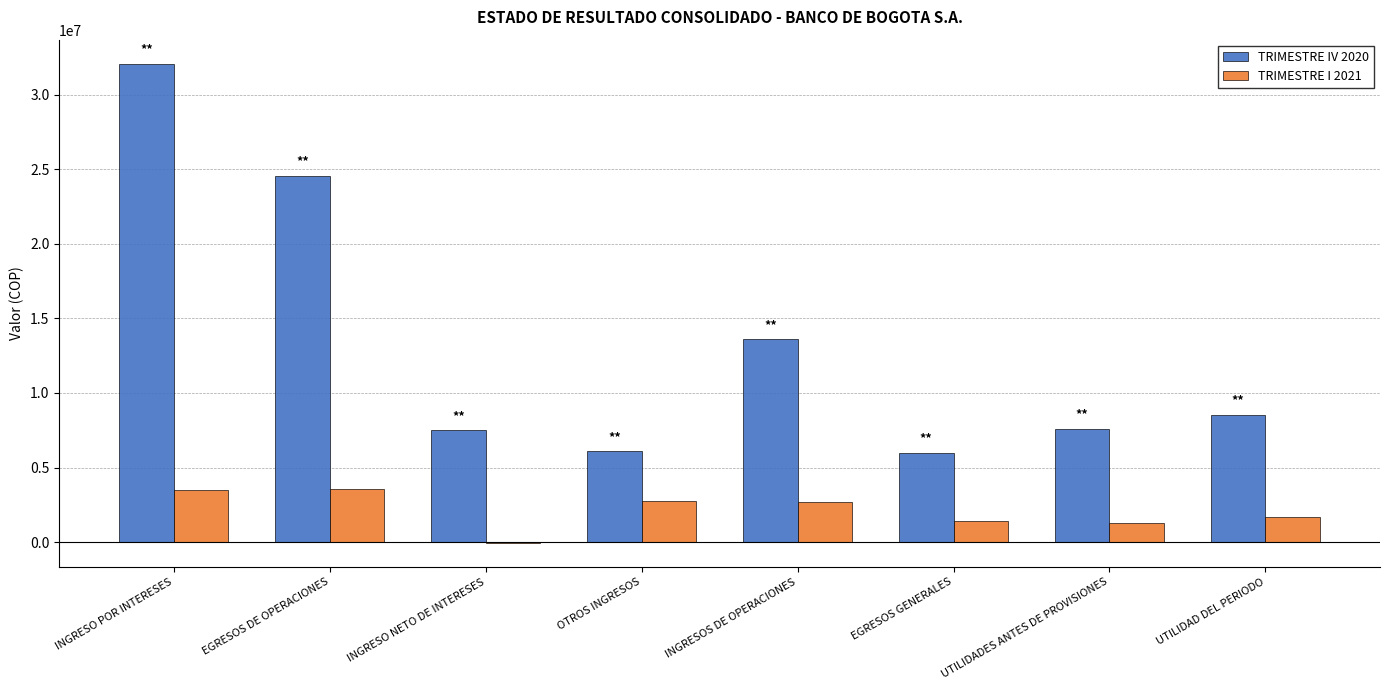

How many groups of bars are there?

8